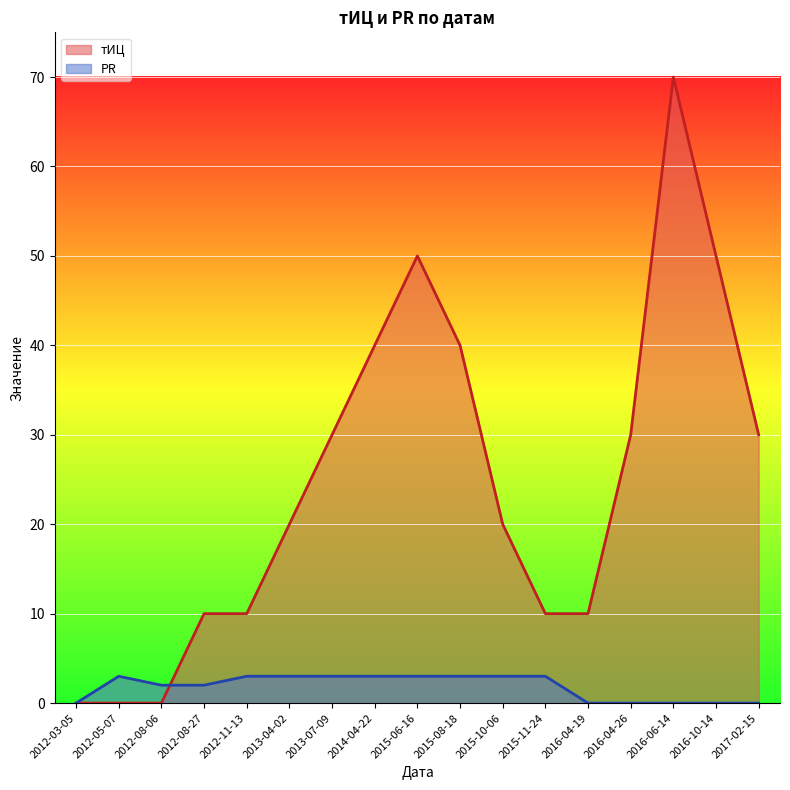

List the labels in order of тИЦ value, largest first.

2016-06-14, 2015-06-16, 2016-10-14, 2014-04-22, 2015-08-18, 2013-07-09, 2016-04-26, 2017-02-15, 2013-04-02, 2015-10-06, 2012-08-27, 2012-11-13, 2015-11-24, 2016-04-19, 2012-03-05, 2012-05-07, 2012-08-06